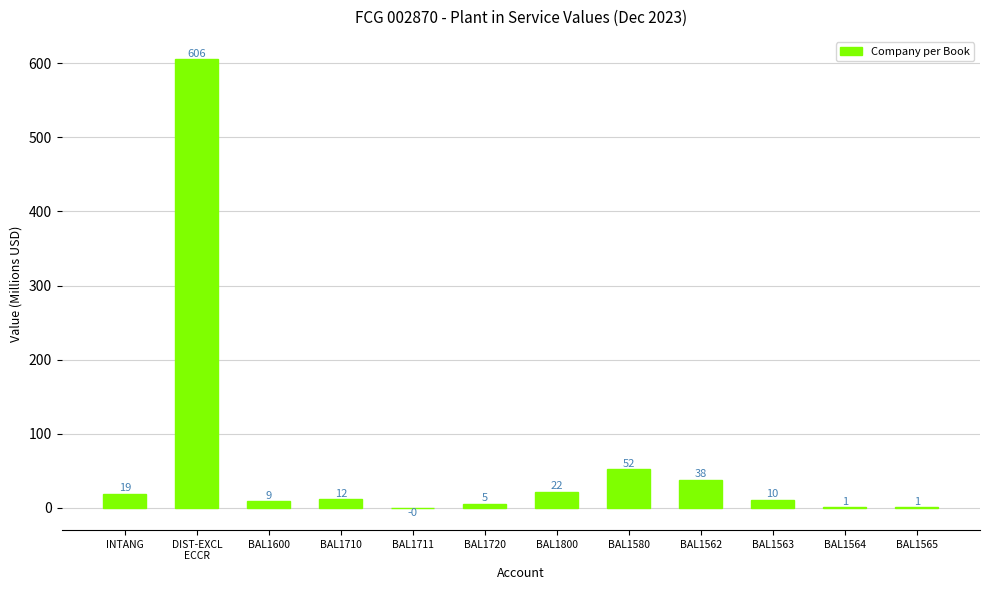

Are the bars horizontal?

No